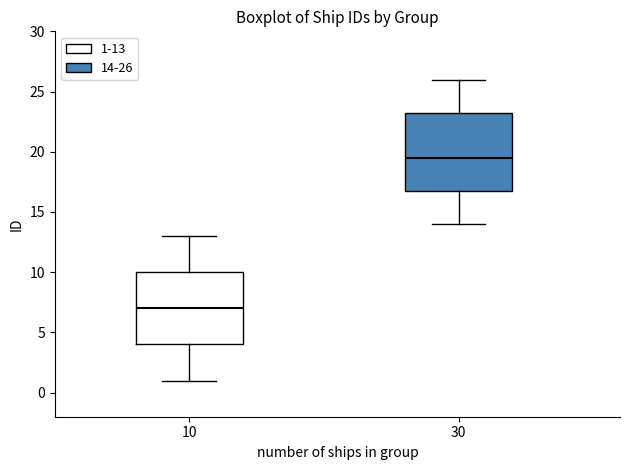

Which box's median line is the lowest?

10